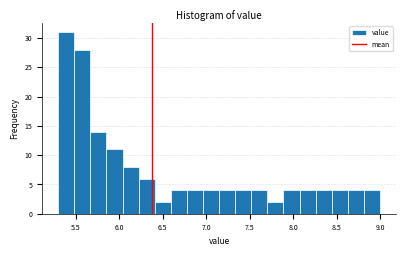

Read against the x-axis, roughly where is the centre of the tallest bar?

5.40